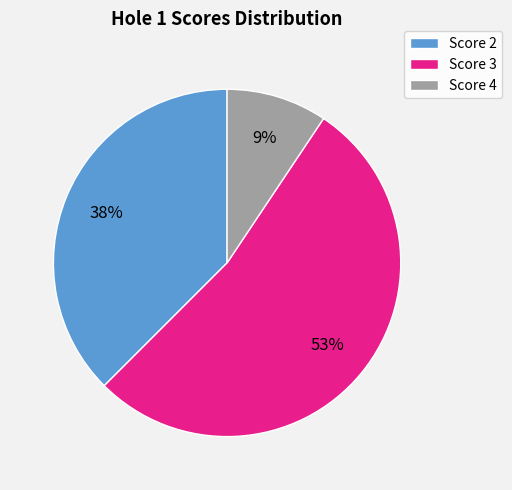

Count the number of slices in the pie.

3